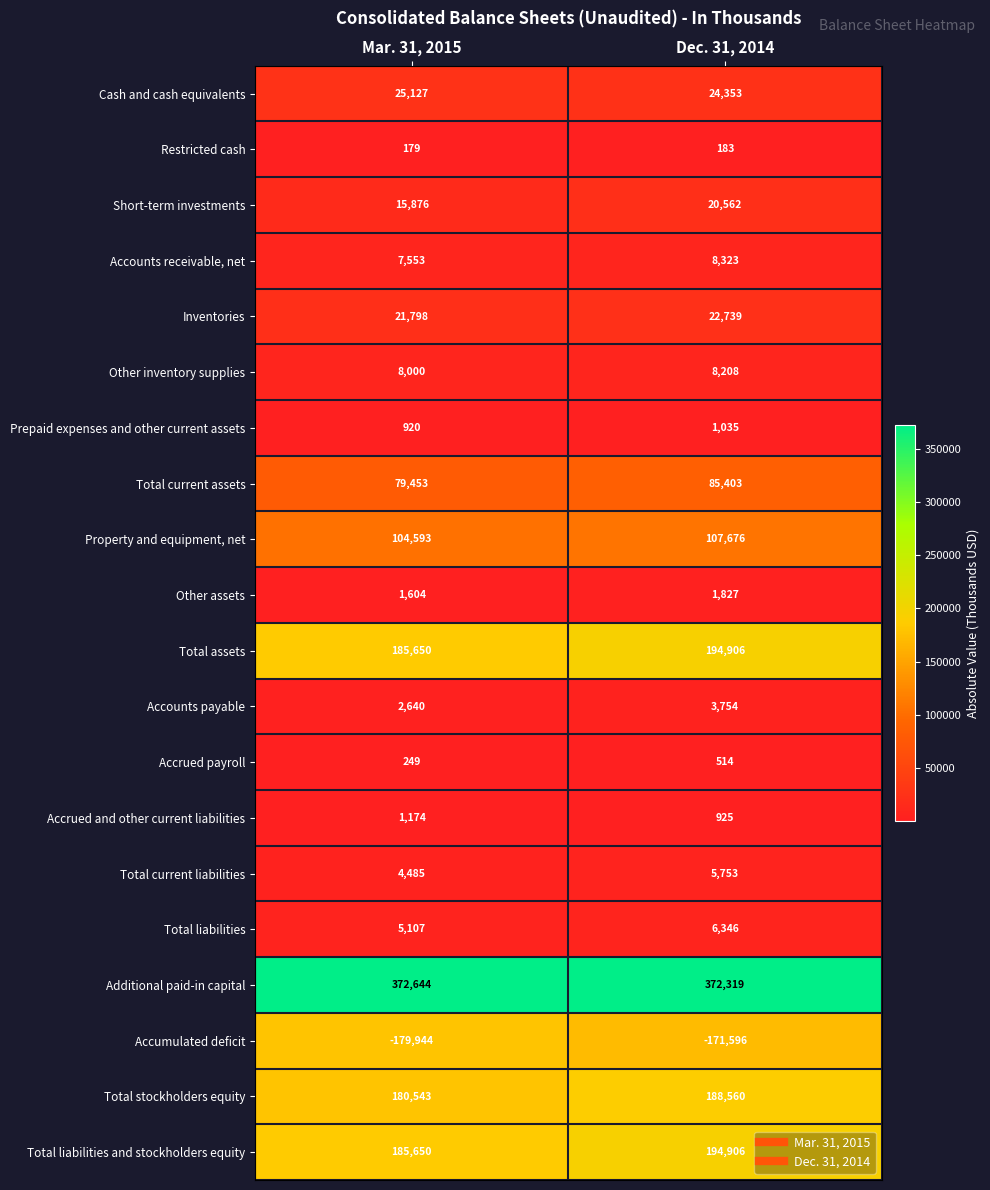

What is the sum of all Accounts payable values?

6394